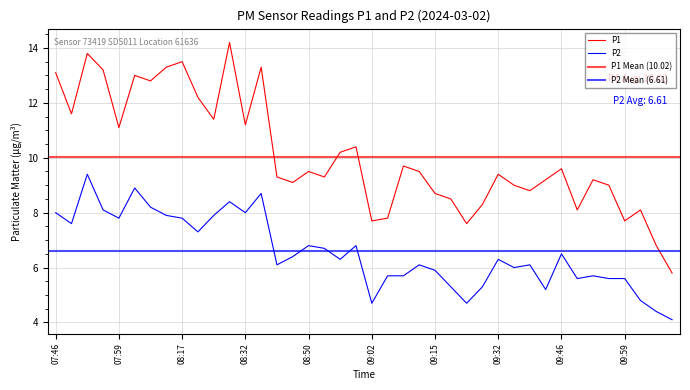

Reading left to right, transcribe all the data shown in this chart.

P1: 07:46=13.1	07:49=11.6	07:54=13.8	07:56=13.2	07:59=11.1	08:09=13.0	08:11=12.8	08:14=13.3	08:17=13.5	08:24=12.2	08:26=11.4	08:29=14.2	08:32=11.2	08:35=13.3	08:45=9.3	08:47=9.1	08:50=9.5	08:53=9.3	08:56=10.2	08:59=10.4	09:02=7.7	09:04=7.8	09:10=9.7	09:12=9.5	09:15=8.7	09:18=8.5	09:27=7.6	09:29=8.3	09:32=9.4	09:34=9.0	09:40=8.8	09:43=9.2	09:46=9.6	09:52=8.1	09:54=9.2	09:57=9.0	09:59=7.7	10:05=8.1	10:08=6.8	10:14=5.8
P2: 07:46=8.0	07:49=7.6	07:54=9.4	07:56=8.1	07:59=7.8	08:09=8.9	08:11=8.2	08:14=7.9	08:17=7.8	08:24=7.3	08:26=7.9	08:29=8.4	08:32=8.0	08:35=8.7	08:45=6.1	08:47=6.4	08:50=6.8	08:53=6.7	08:56=6.3	08:59=6.8	09:02=4.7	09:04=5.7	09:10=5.7	09:12=6.1	09:15=5.9	09:18=5.3	09:27=4.7	09:29=5.3	09:32=6.3	09:34=6.0	09:40=6.1	09:43=5.2	09:46=6.5	09:52=5.6	09:54=5.7	09:57=5.6	09:59=5.6	10:05=4.8	10:08=4.4	10:14=4.1